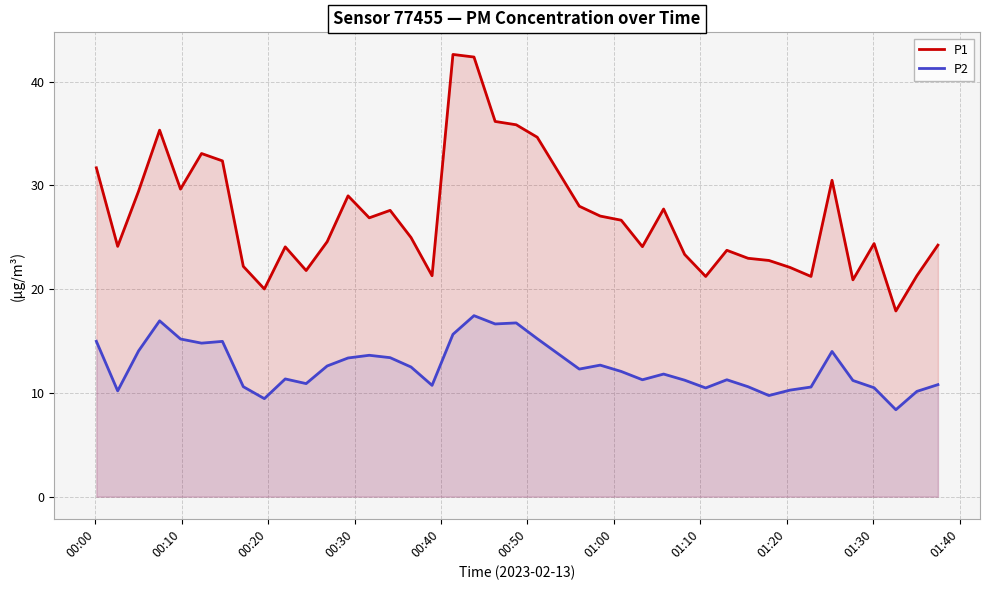

Rank the series by their maximum value, from highest to lowest.

P1, P2